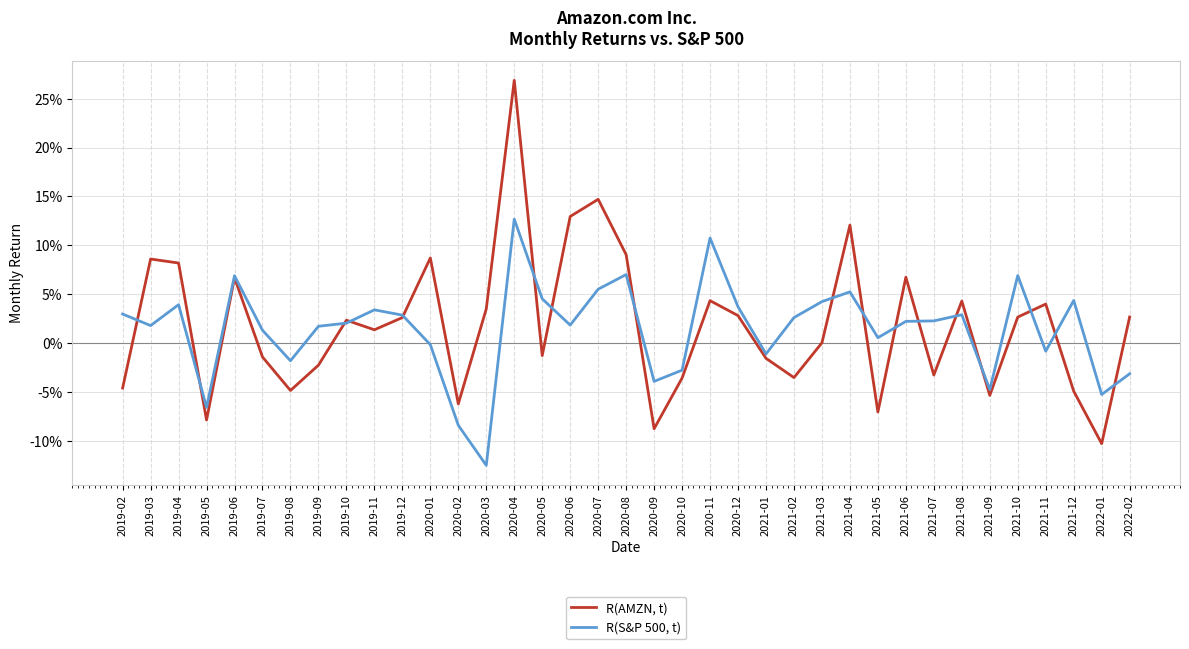

Is it true that R(AMZN, t) equals 0.0 at 2020-12?

False